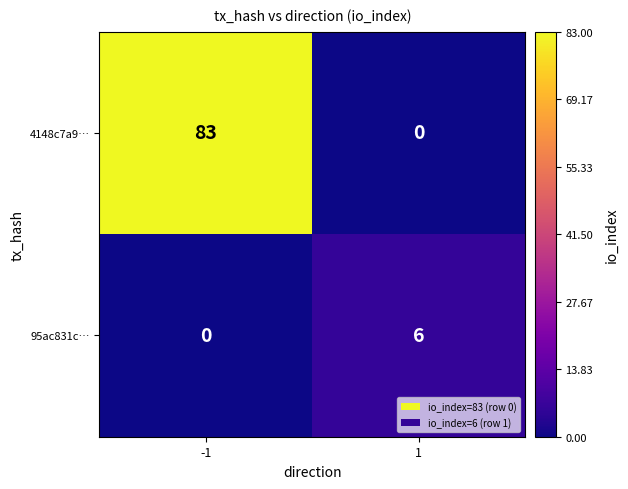

Rank the series by their maximum value, from lowest to highest.

95ac831c…, 4148c7a9…